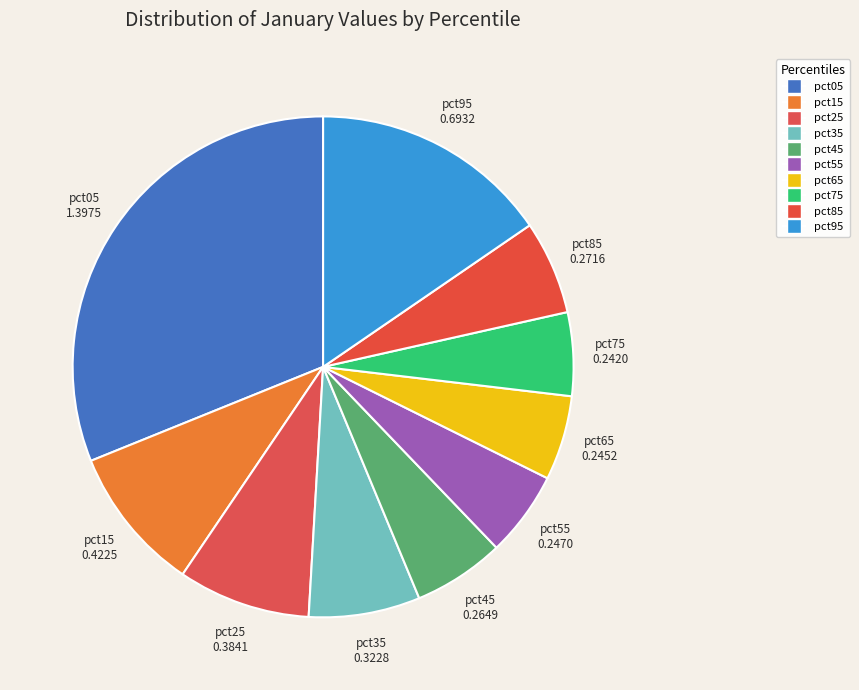

How many slices are in this pie chart?

10